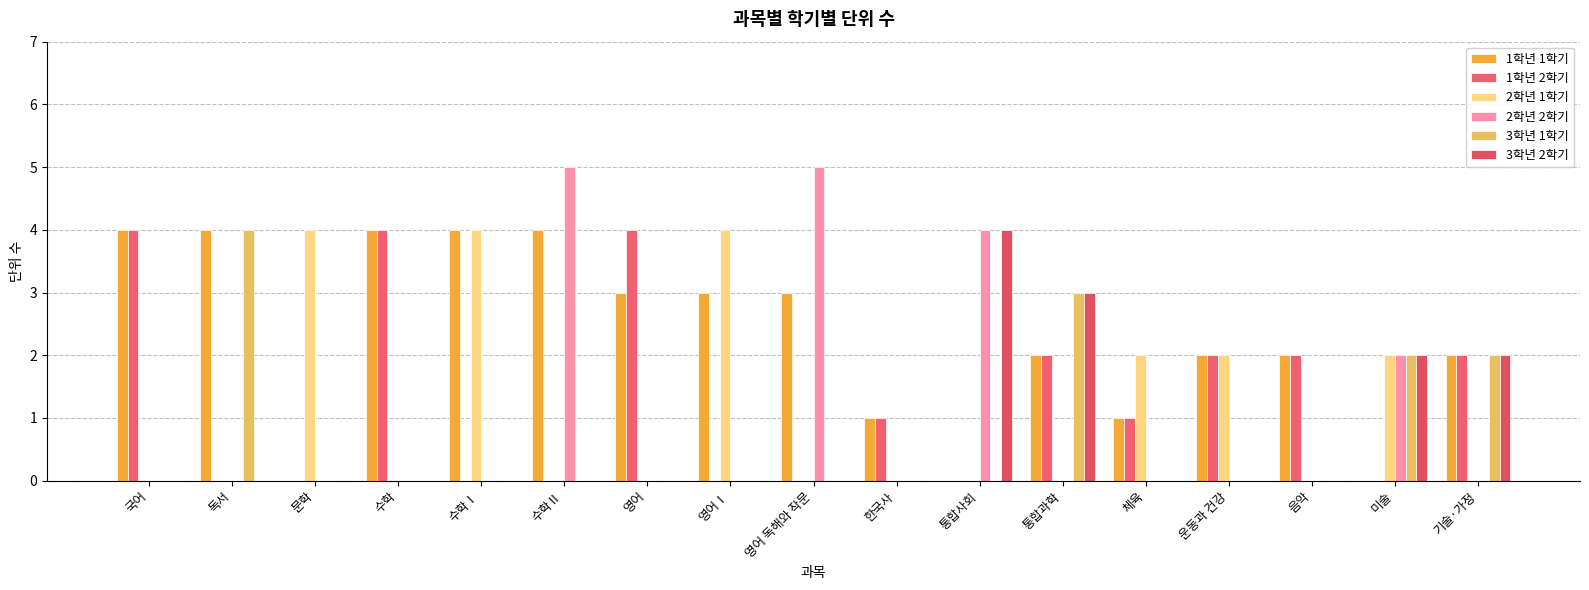

How many series are shown in this chart?

6